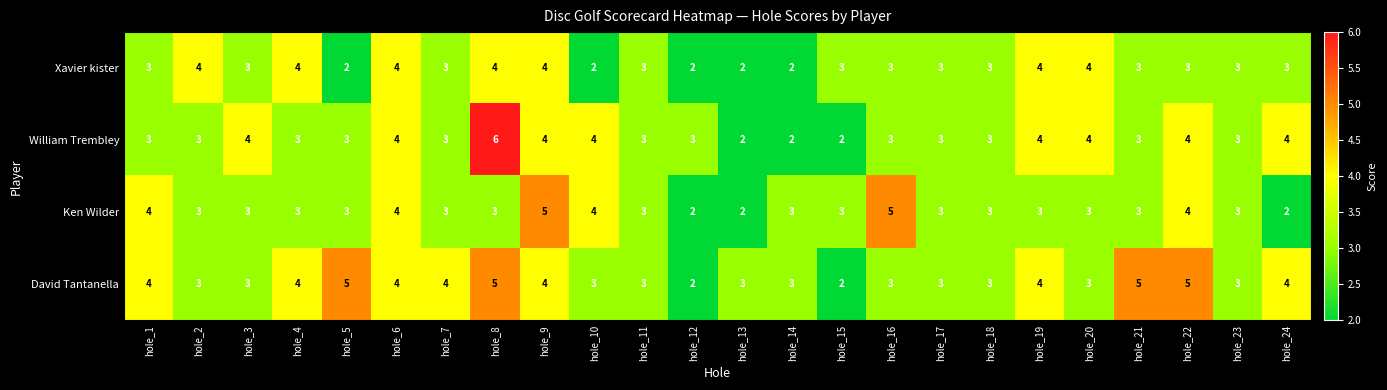

Which series has the widest spread of values?

William Trembley